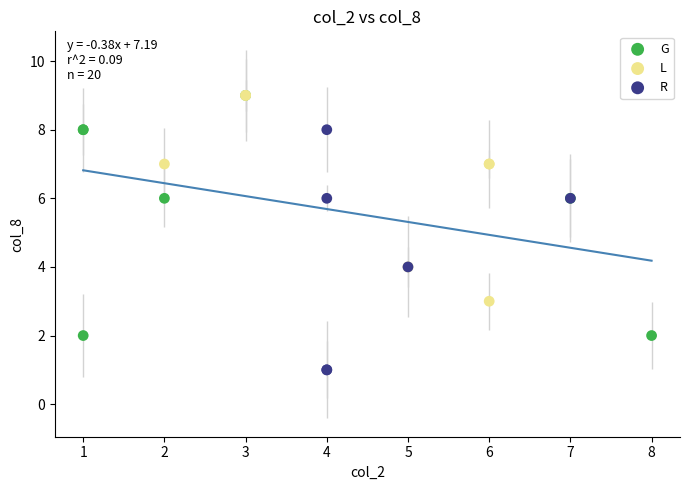

Which series contains the lowest Y value?

R